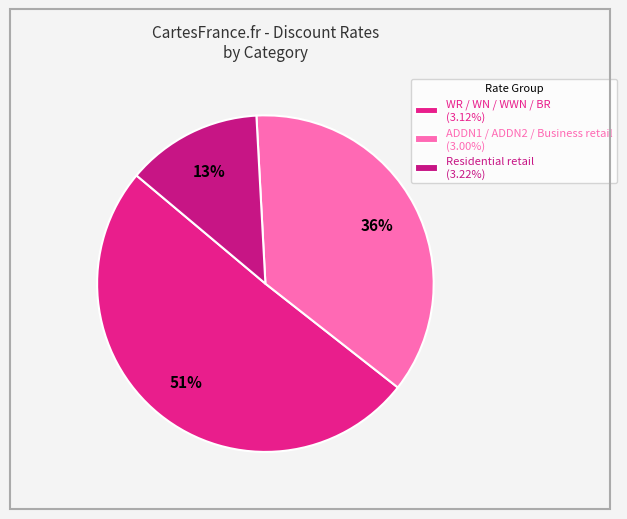

How many slices are in this pie chart?

3